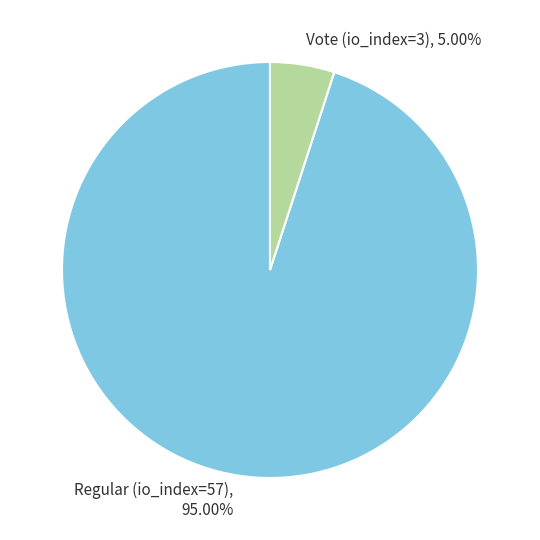

True or false: Regular (io_index=57) accounts for 99% of the total.

False